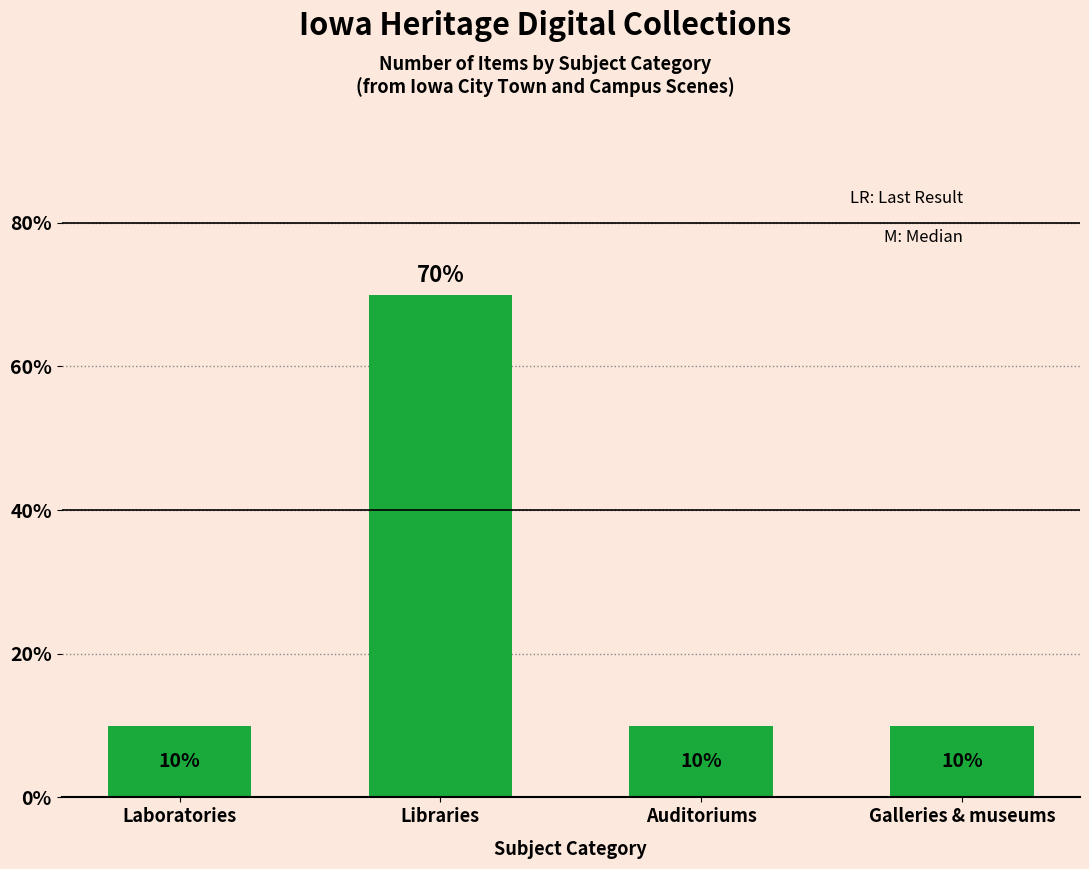

Does the chart contain any negative values?

No